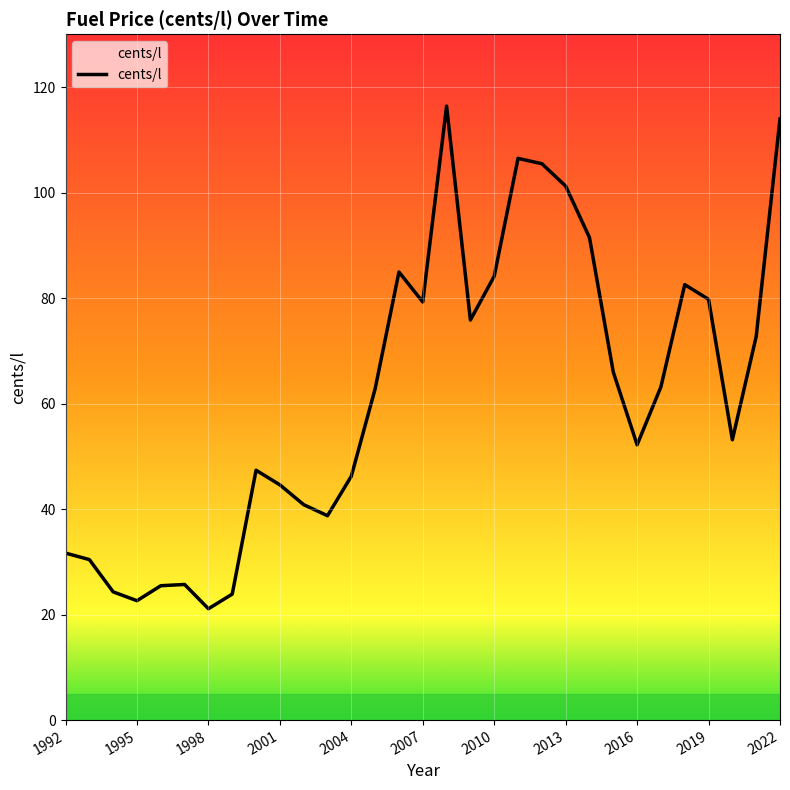

What is the maximum value shown in the chart?

116.4